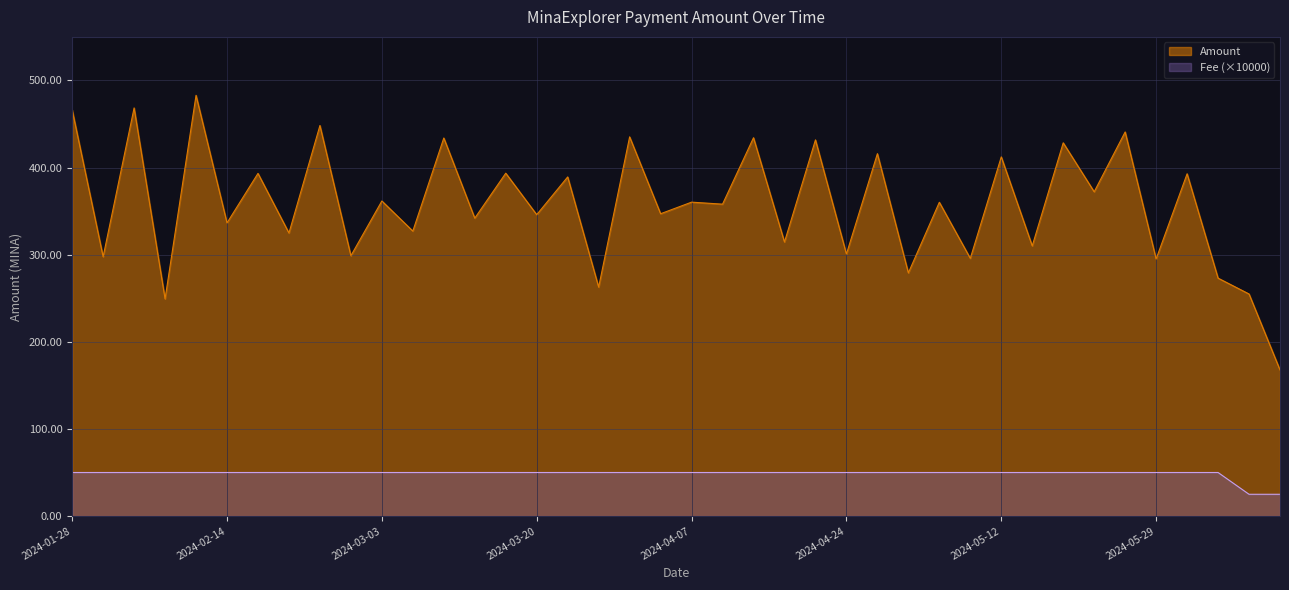

Reading left to right, transcribe all the data shown in this chart.

Amount: 2024-01-28=466.3	2024-01-31=297.7	2024-02-04=468.5	2024-02-07=249.3	2024-02-11=482.9	2024-02-14=336.5	2024-02-18=393.3	2024-02-21=324.9	2024-02-25=448.3	2024-02-28=298.8	2024-03-03=361.6	2024-03-06=327.1	2024-03-10=434.0	2024-03-13=341.9	2024-03-17=393.6	2024-03-20=345.9	2024-03-24=389.3	2024-03-27=262.8	2024-03-31=435.3	2024-04-03=347.0	2024-04-07=360.3	2024-04-10=358.0	2024-04-14=434.3	2024-04-17=314.6	2024-04-21=431.8	2024-04-24=300.8	2024-04-28=416.0	2024-05-01=279.1	2024-05-05=360.2	2024-05-08=295.8	2024-05-12=412.3	2024-05-15=310.1	2024-05-19=428.4	2024-05-22=372.2	2024-05-26=440.9	2024-05-29=295.1	2024-06-02=392.9	2024-06-05=273.1	2024-06-09=254.9	2024-06-12=167.7
Fee: 2024-01-28=50.0	2024-01-31=50.0	2024-02-04=50.0	2024-02-07=50.0	2024-02-11=50.0	2024-02-14=50.0	2024-02-18=50.0	2024-02-21=50.0	2024-02-25=50.0	2024-02-28=50.0	2024-03-03=50.0	2024-03-06=50.0	2024-03-10=50.0	2024-03-13=50.0	2024-03-17=50.0	2024-03-20=50.0	2024-03-24=50.0	2024-03-27=50.0	2024-03-31=50.0	2024-04-03=50.0	2024-04-07=50.0	2024-04-10=50.0	2024-04-14=50.0	2024-04-17=50.0	2024-04-21=50.0	2024-04-24=50.0	2024-04-28=50.0	2024-05-01=50.0	2024-05-05=50.0	2024-05-08=50.0	2024-05-12=50.0	2024-05-15=50.0	2024-05-19=50.0	2024-05-22=50.0	2024-05-26=50.0	2024-05-29=50.0	2024-06-02=50.0	2024-06-05=50.0	2024-06-09=25.0	2024-06-12=25.0